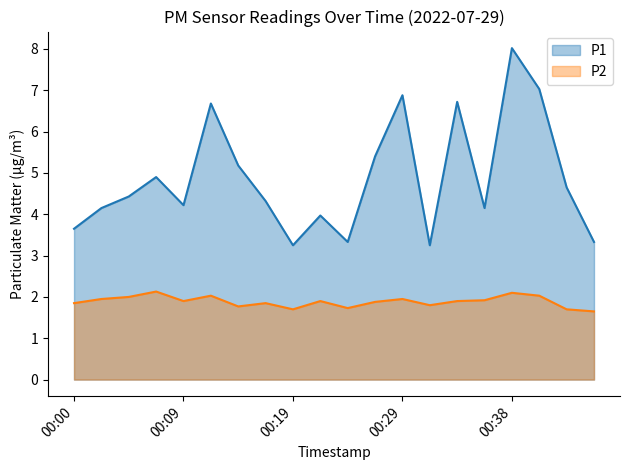

What is the sum of the P1 values at 00:43 and 00:31?

7.9